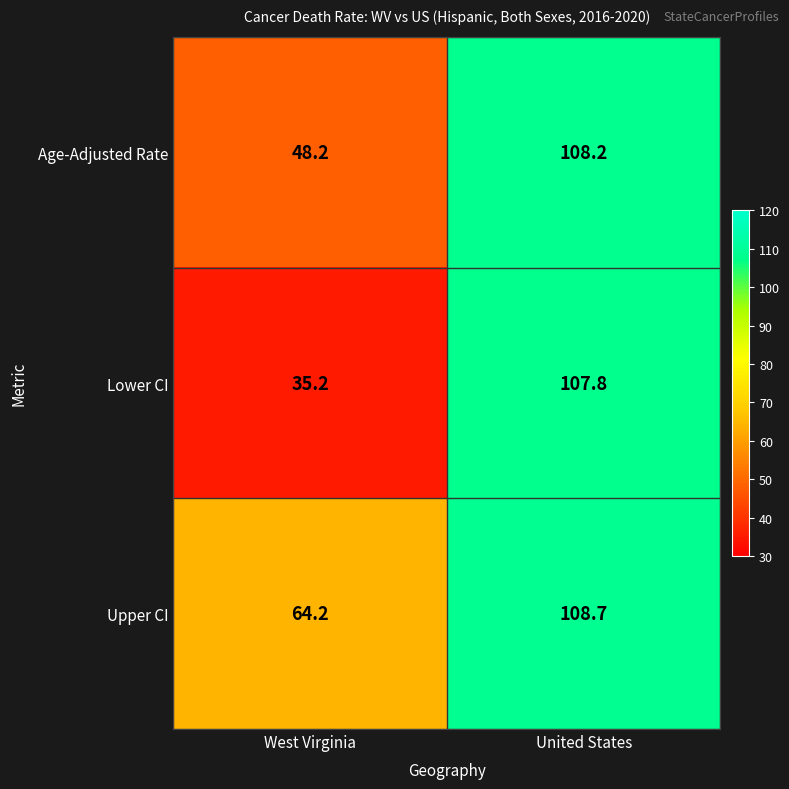

Is it true that Lower CI equals 64.3 at United States?

False